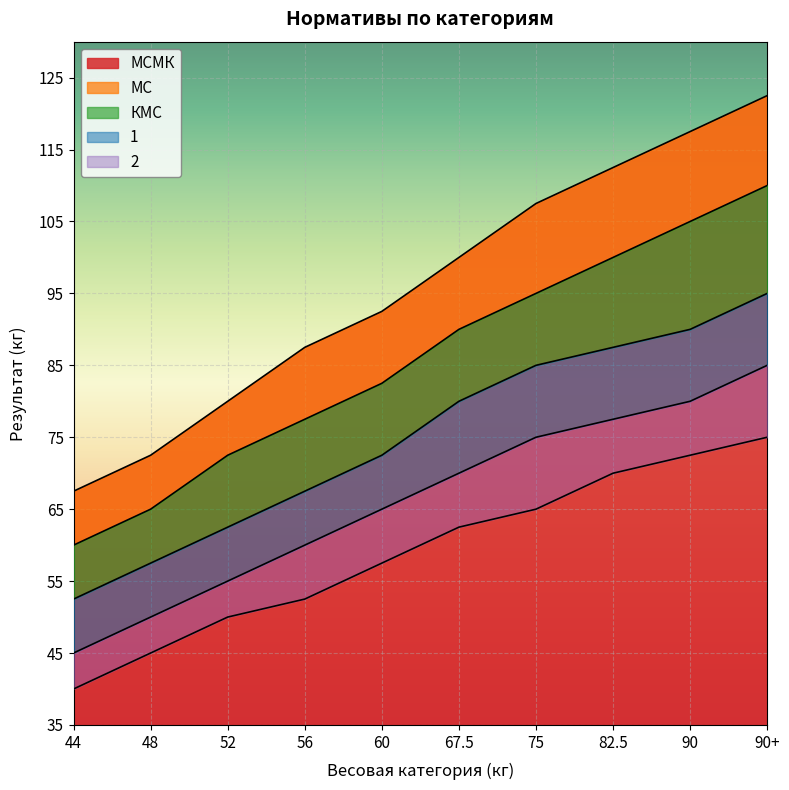

True or false: 2 and КМС intersect in this chart.

False